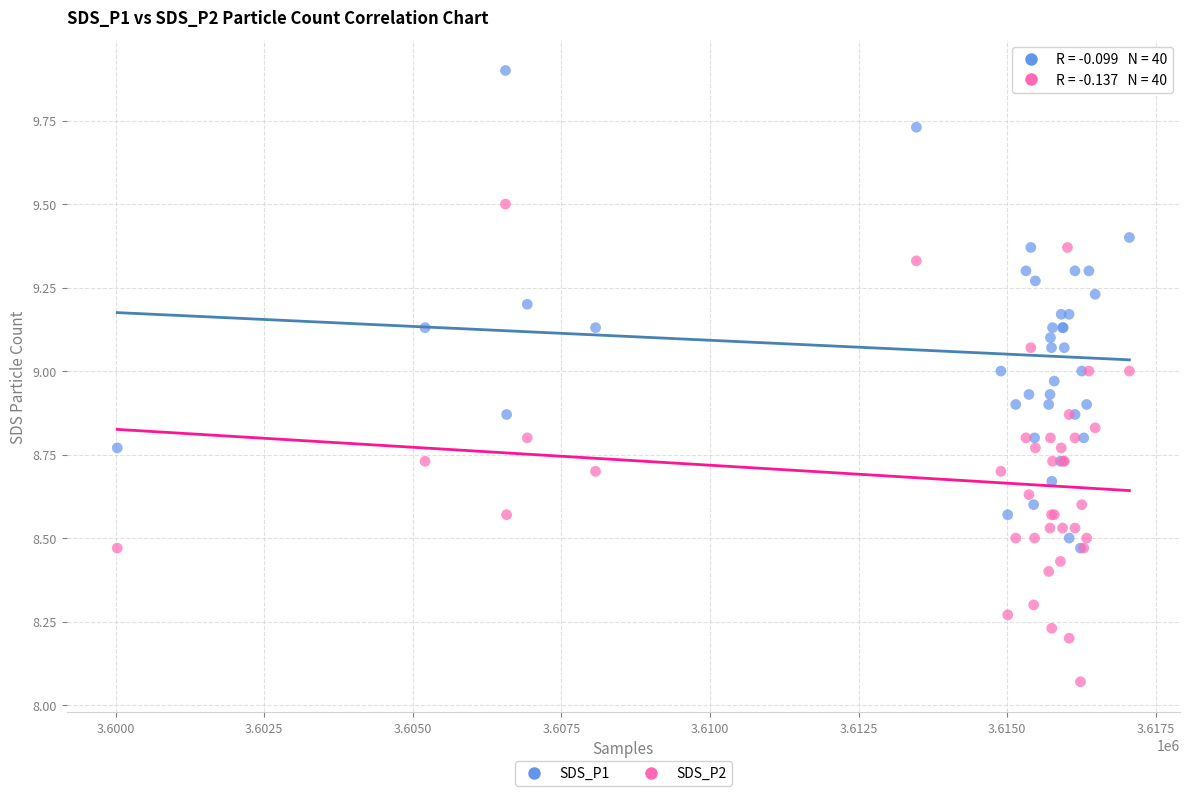

What are all the series names shown in the legend?

SDS_P1, SDS_P2